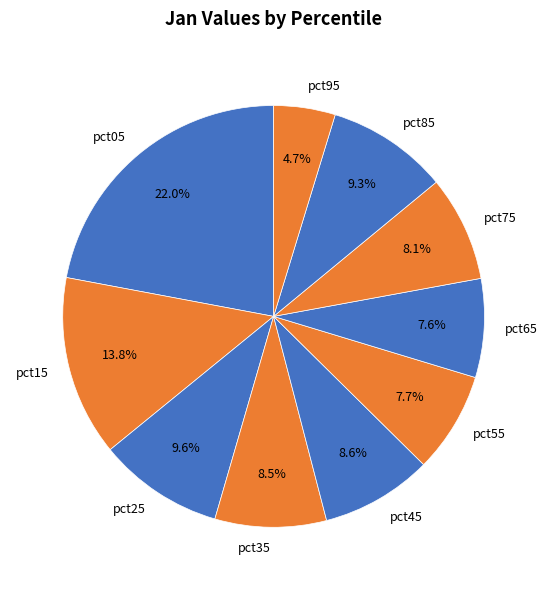

Is there a majority slice in this chart?

No